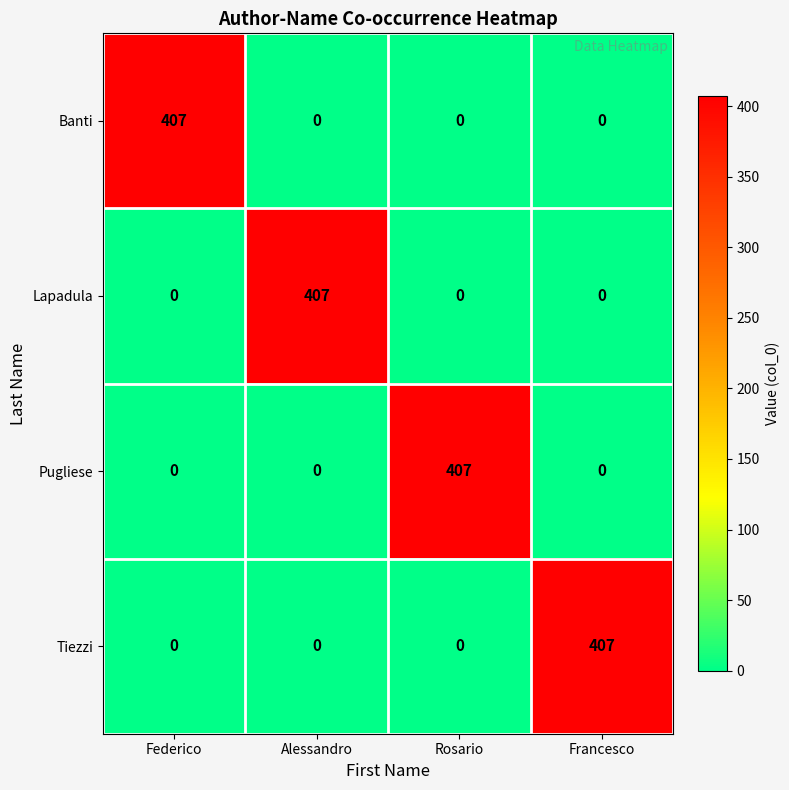

Is it true that Tiezzi equals 239 at Francesco?

False